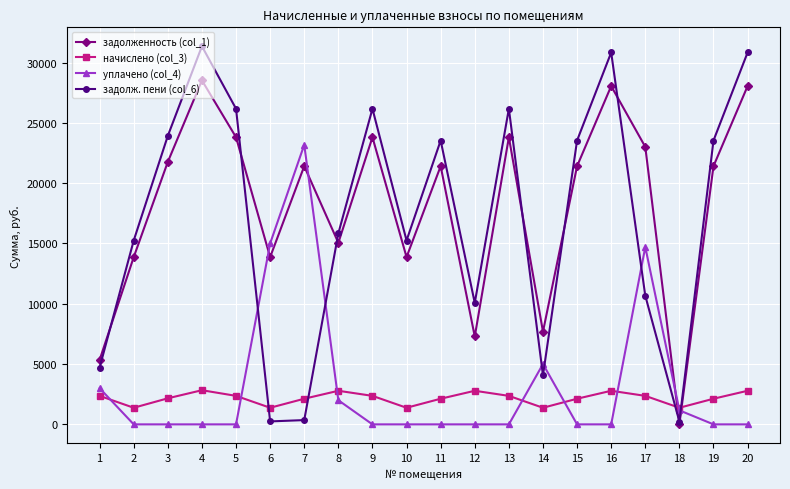

At which category does начислено (col_3) reach its first local valley?

2